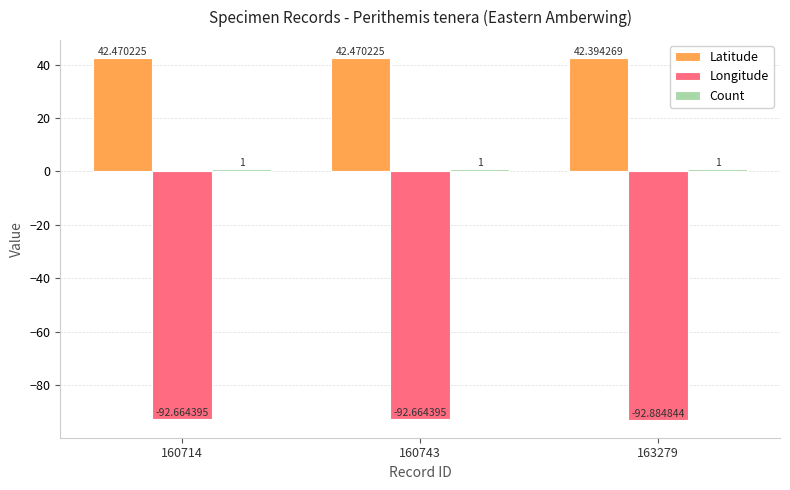

The Latitude series shows 42.5 at 160743. True or false?

True